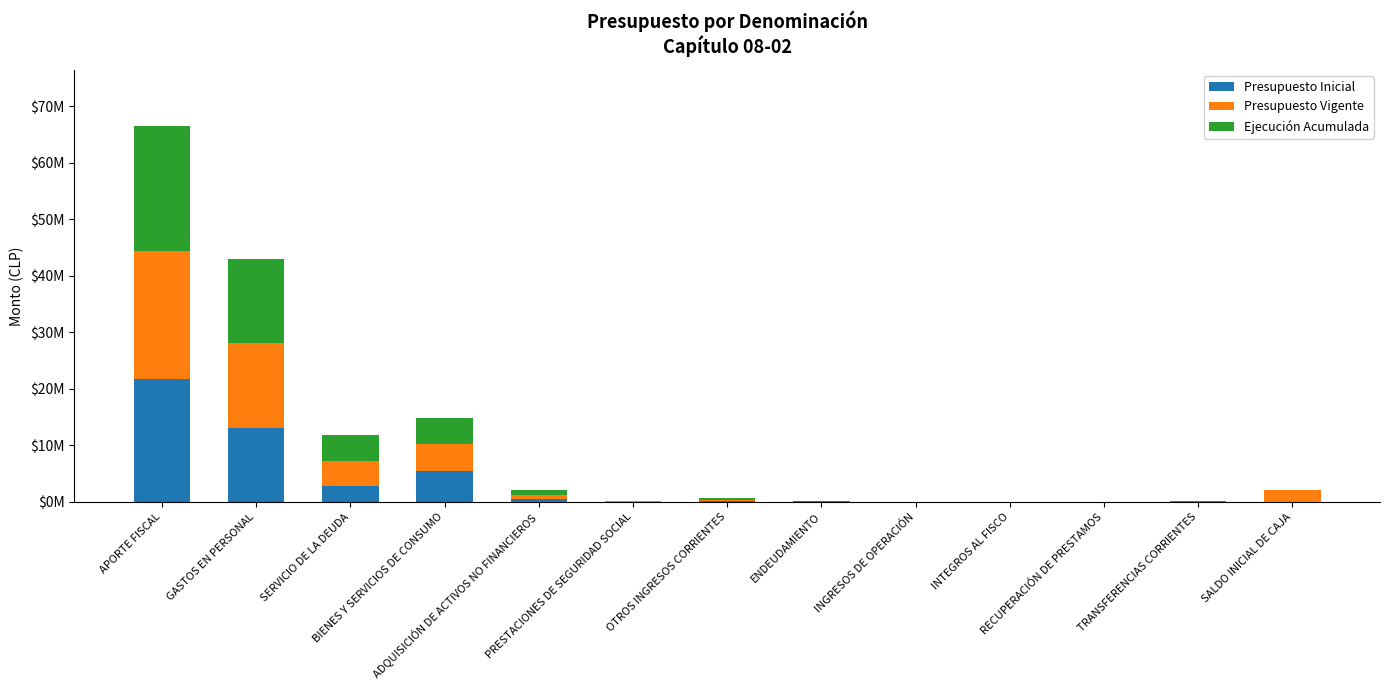

What is the label of the 12th bar from the right?

GASTOS EN PERSONAL